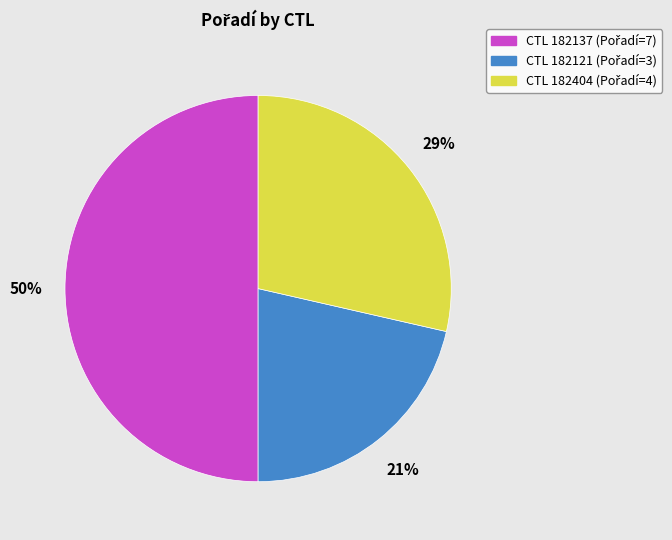

To the nearest percent, what is the difference between the largest and smallest slice percentages?

29%